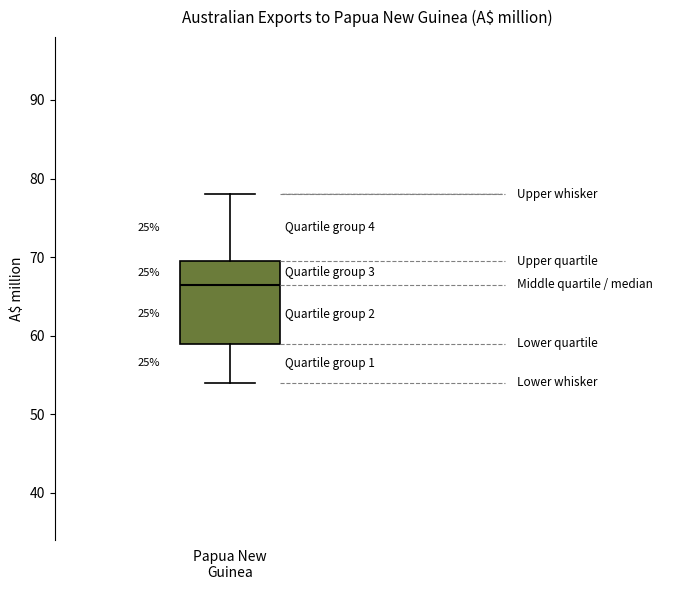

Transcribe this box plot: give where the median line is, the range the box spans, and where the two whiskers end, as read against the y-axis. The values are not printed on the chart, so give them approximately, as read against the axis.

median 67, box 59 to 70, whiskers 54 to 78